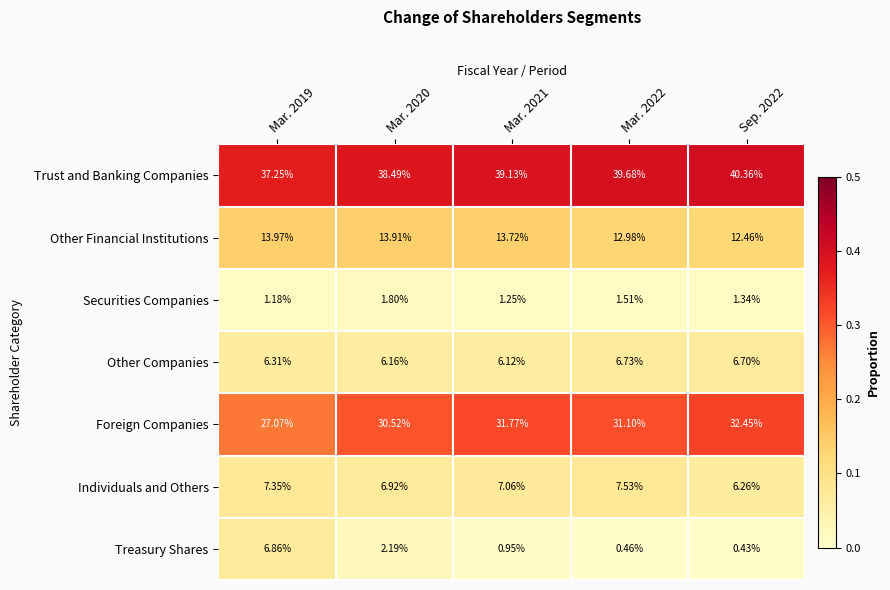

Rank the series at Mar. 2020 from lowest to highest value.

Securities Companies, Treasury Shares, Other Companies, Individuals and Others, Other Financial Institutions, Foreign Companies, Trust and Banking Companies